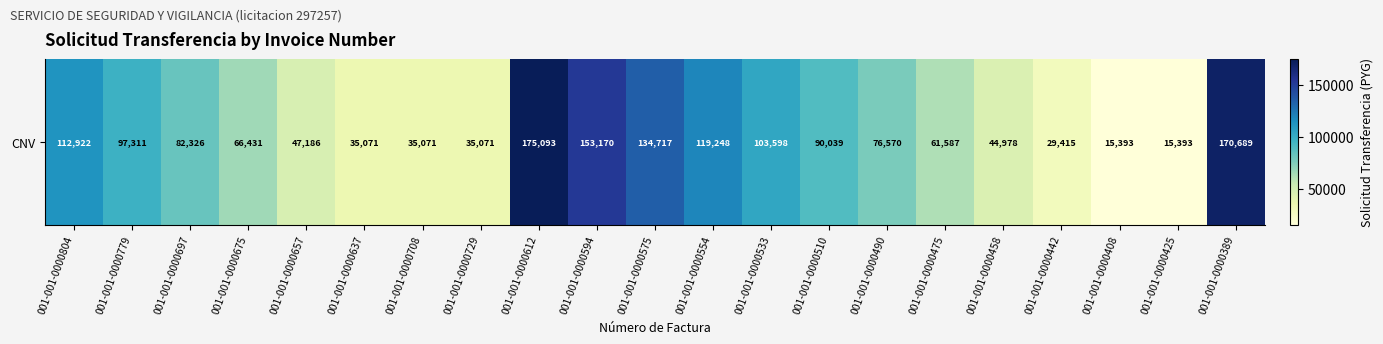

How many series are shown in this chart?

1